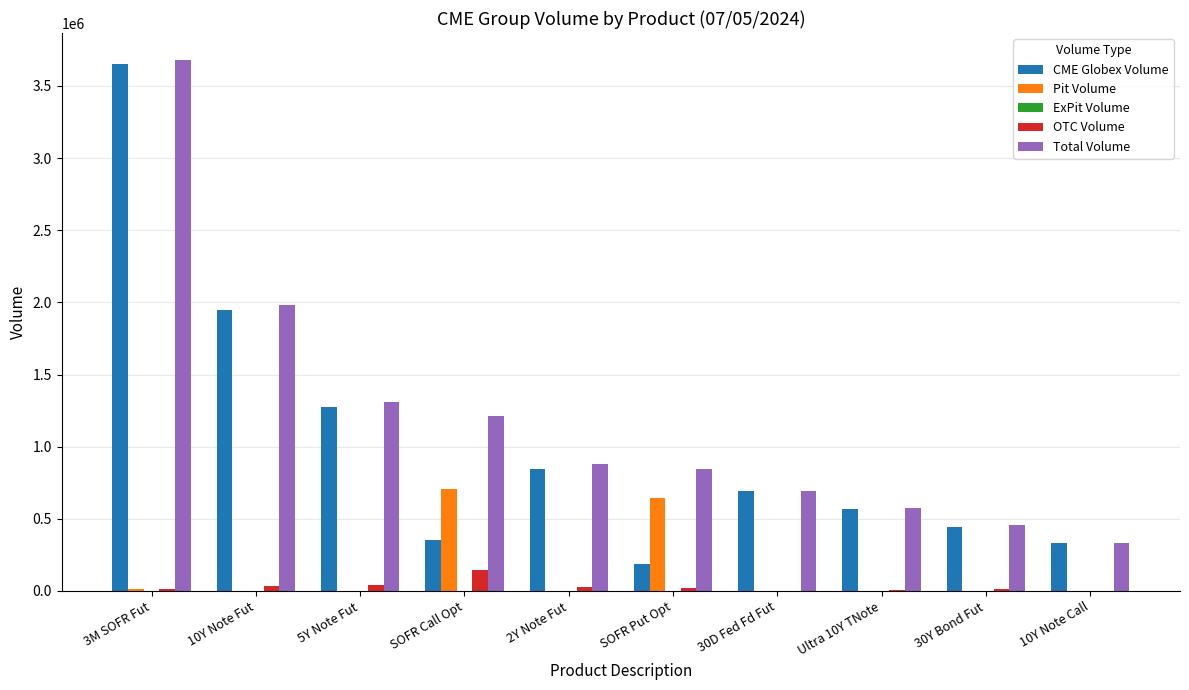

Count the number of data series in this chart.

4